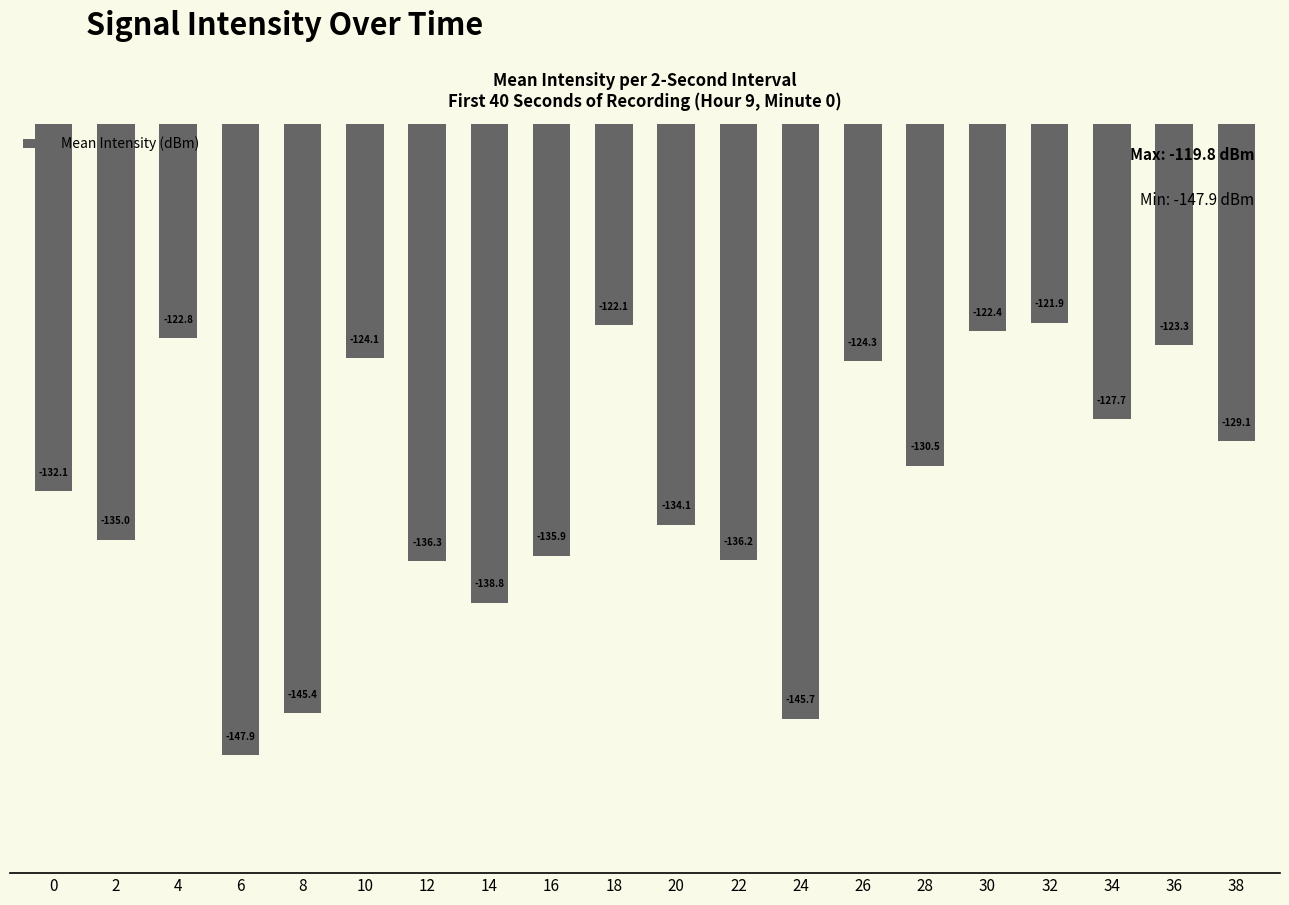

List the labels in order of value, smallest first.

6, 24, 8, 14, 12, 22, 16, 2, 20, 0, 28, 38, 34, 26, 10, 36, 4, 30, 18, 32